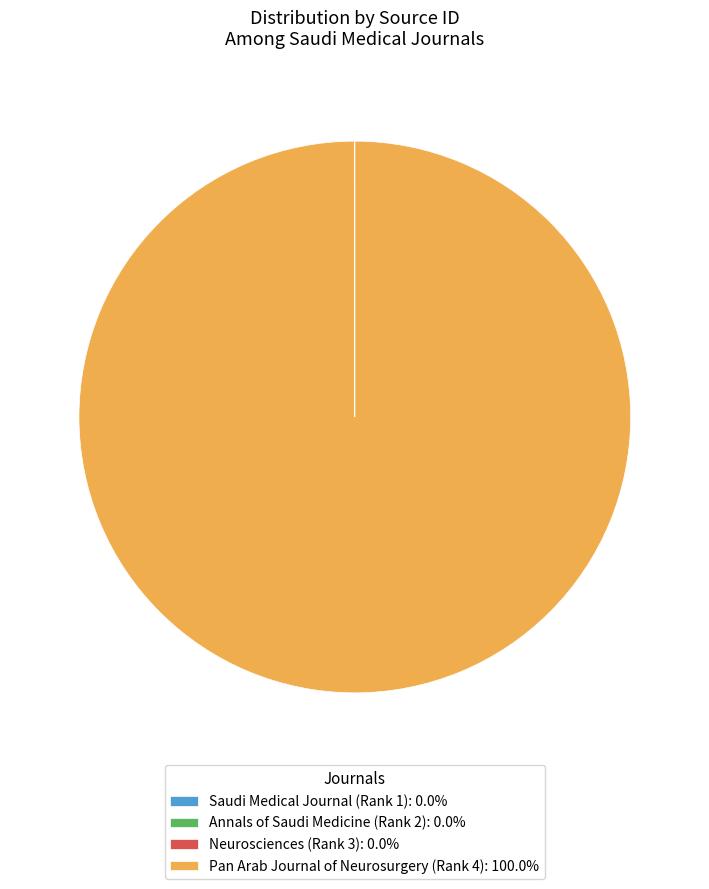

Is there a majority slice in this chart?

Yes